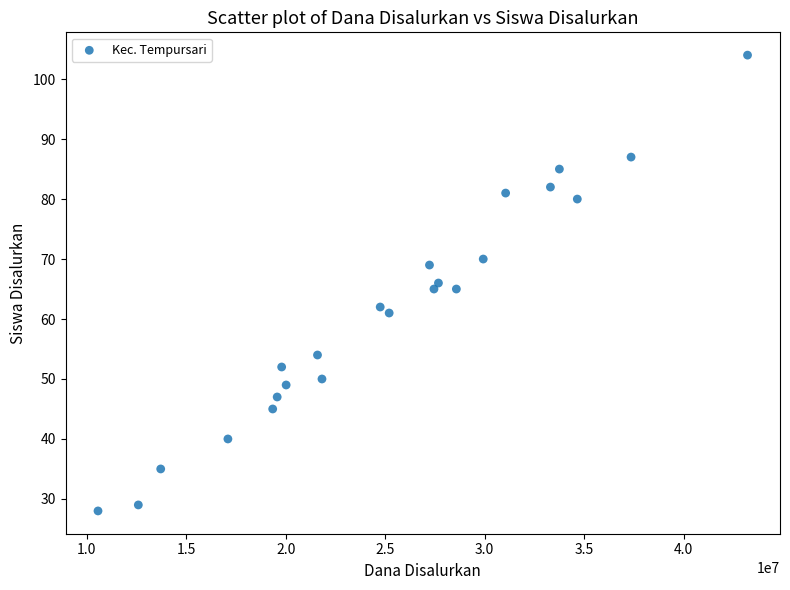

What is the range of X values (max minus min)?

32625000